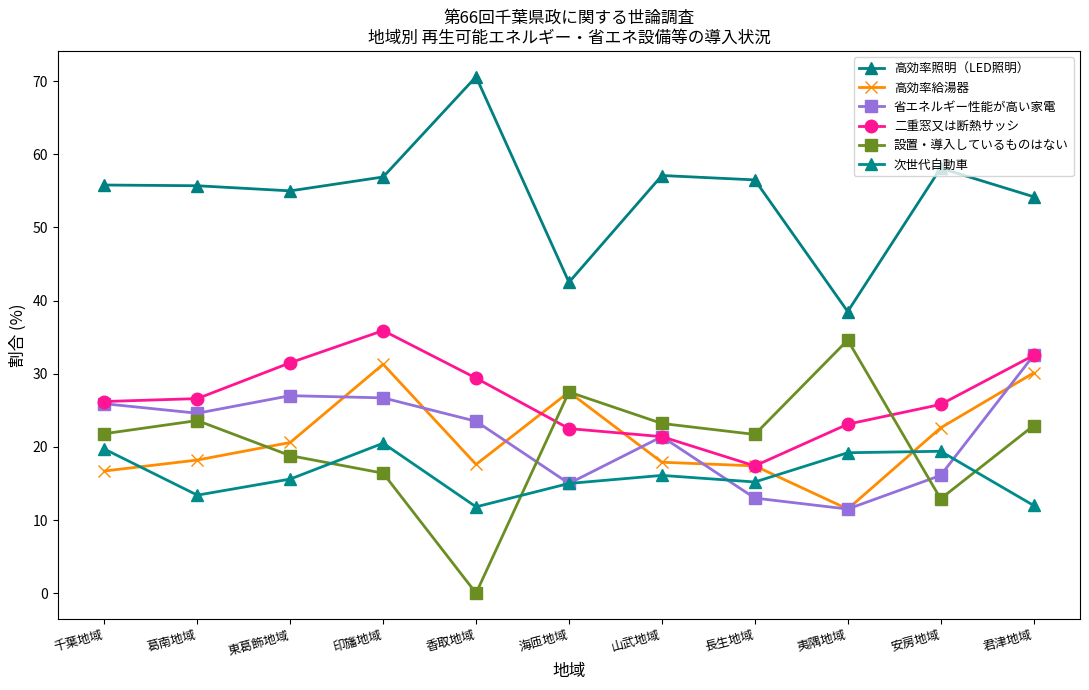

Where is the first local minimum for 高効率給湯器?

香取地域